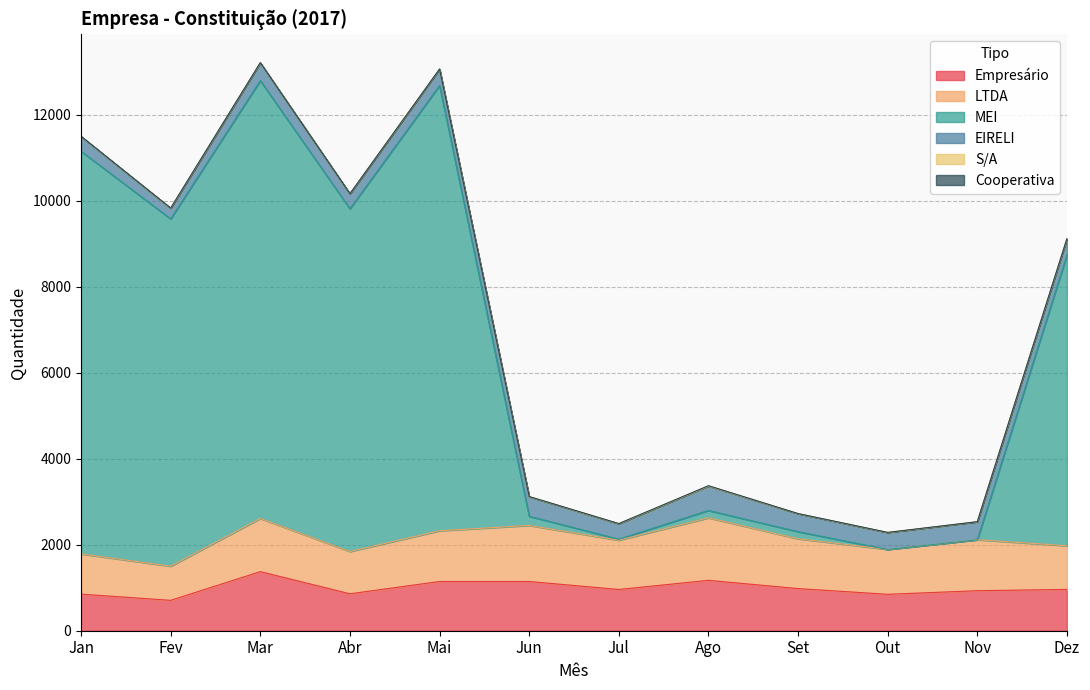

Where is the first local minimum for EIRELI?

Fev